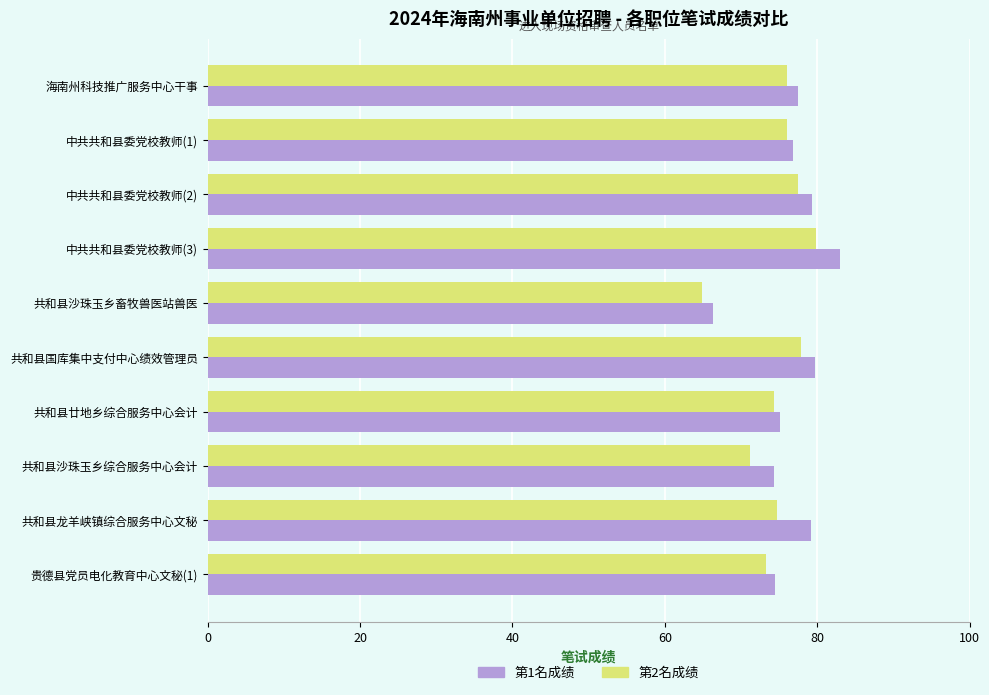

What are all the series names shown in the legend?

第1名成绩, 第2名成绩